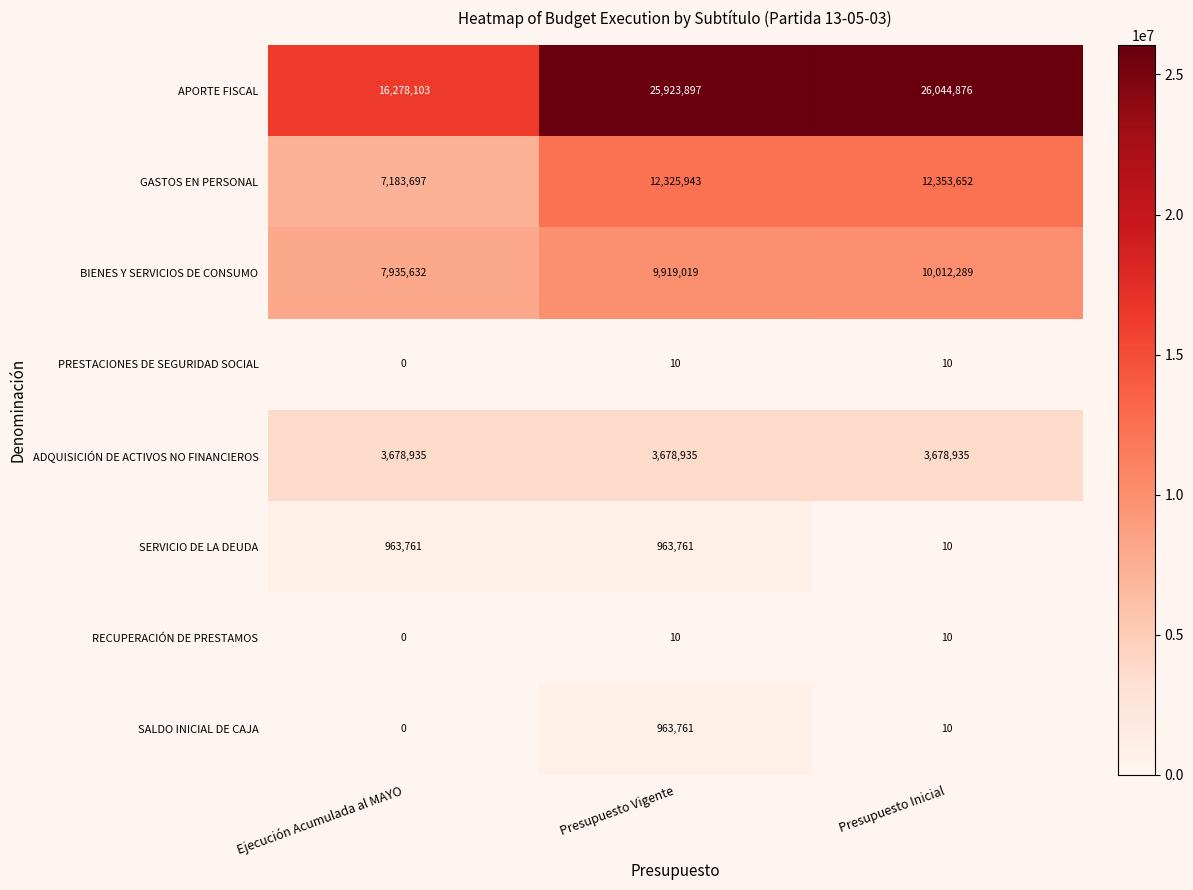

Reading left to right, list all the values displayed in this chart.

APORTE FISCAL: 16278103	25923897	26044876
GASTOS EN PERSONAL: 7183697	12325943	12353652
BIENES Y SERVICIOS DE CONSUMO: 7935632	9919019	10012289
PRESTACIONES DE SEGURIDAD SOCIAL: 0	10	10
ADQUISICIÓN DE ACTIVOS NO FINANCIEROS: 3678935	3678935	3678935
SERVICIO DE LA DEUDA: 963761	963761	10
RECUPERACIÓN DE PRESTAMOS: 0	10	10
SALDO INICIAL DE CAJA: 0	963761	10